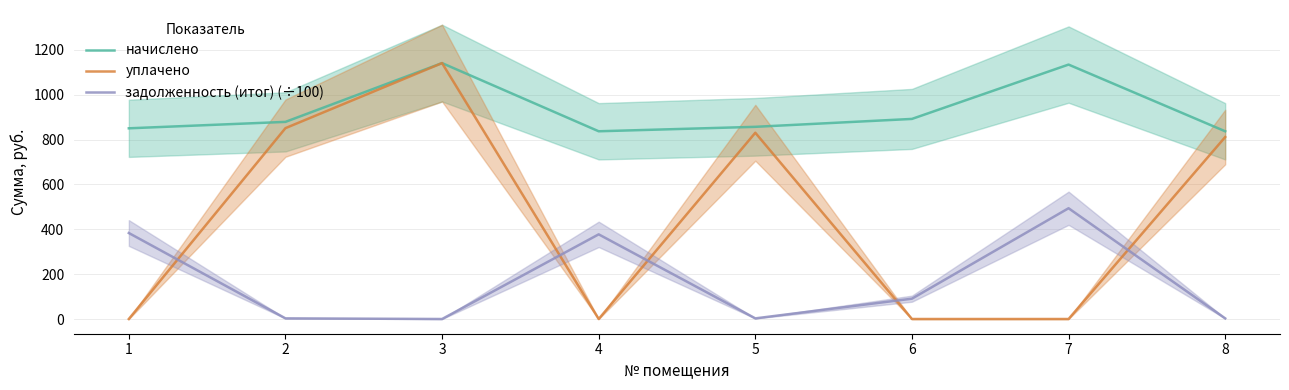

At which label is задолженность (итог) (÷100) closest to 246?

4